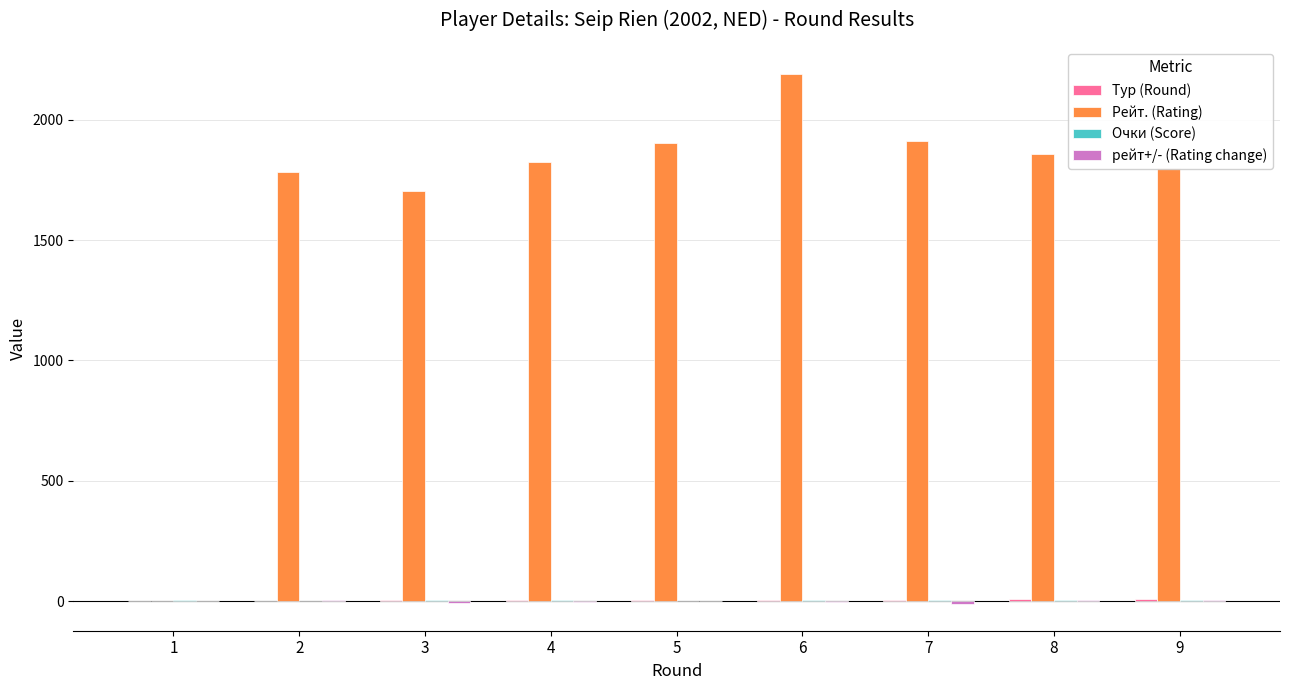

Between 5 and 6, which series saw the biggest shift?

Рейт. (Rating)